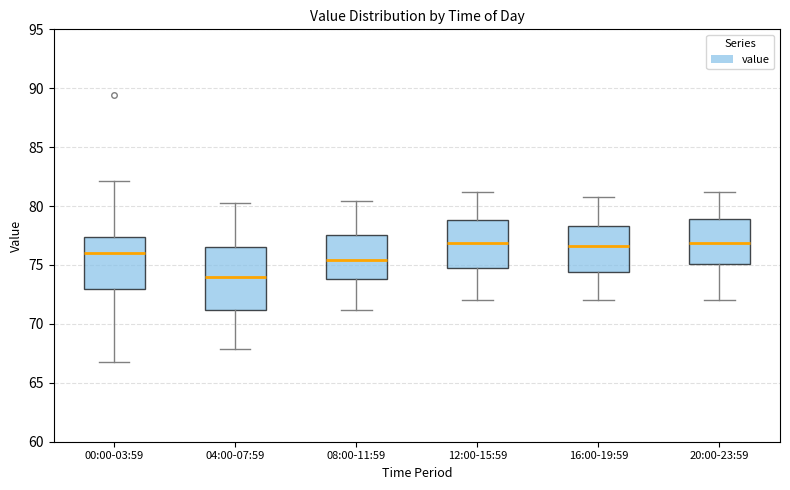

Where is the upper edge of the box for 00:00-03:59 on the y-axis? The values are not printed on the chart, so give them approximately, as read against the axis.

77.5